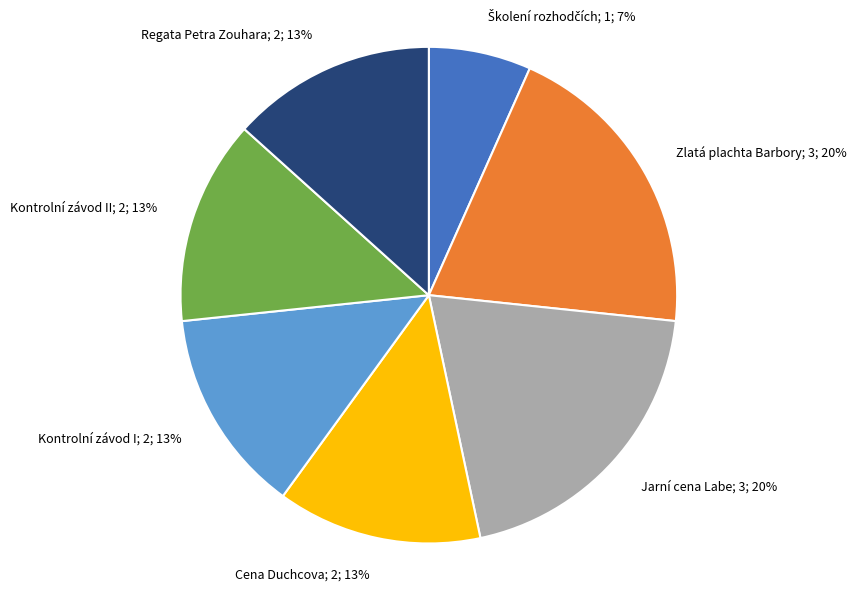

Is there a majority slice in this chart?

No